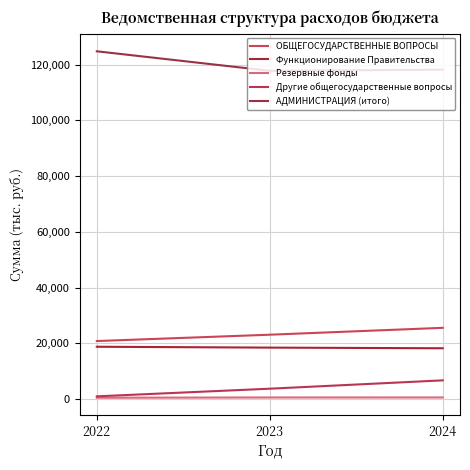

What is the value of the Резервные фонды point at the 2nd from the left?

587.6